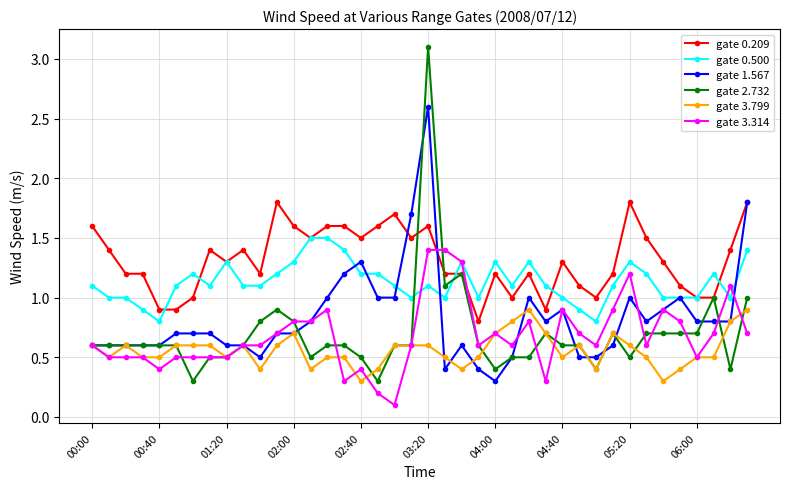

What is the value of the gate 3.314 point at the 33rd from the left?

1.2